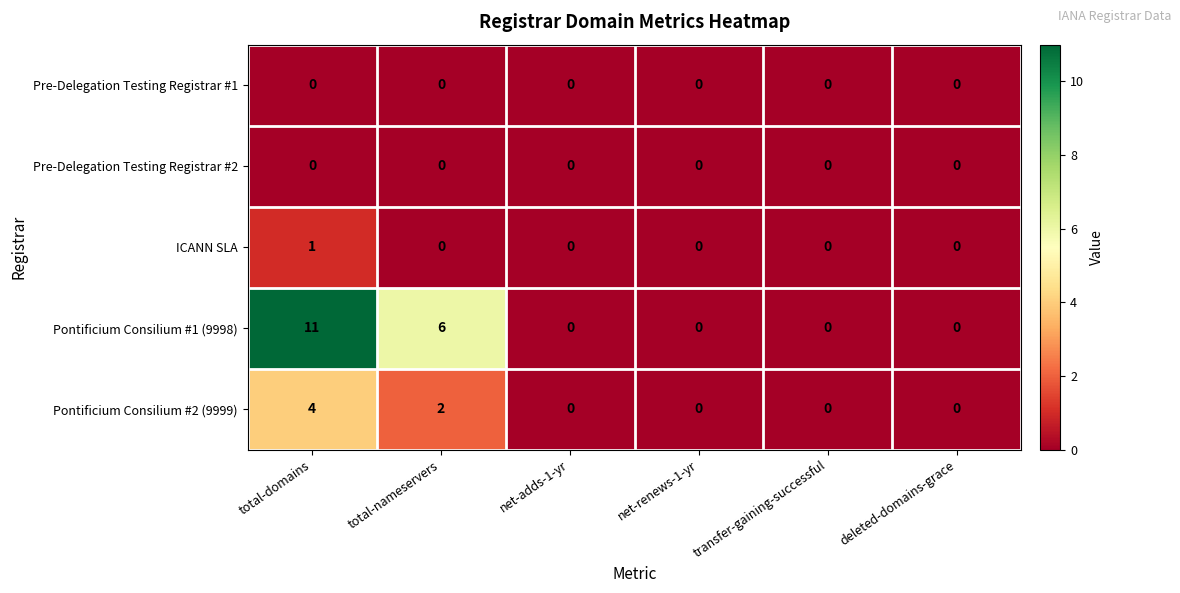

The ICANN SLA series shows 0 at deleted-domains-grace. True or false?

True